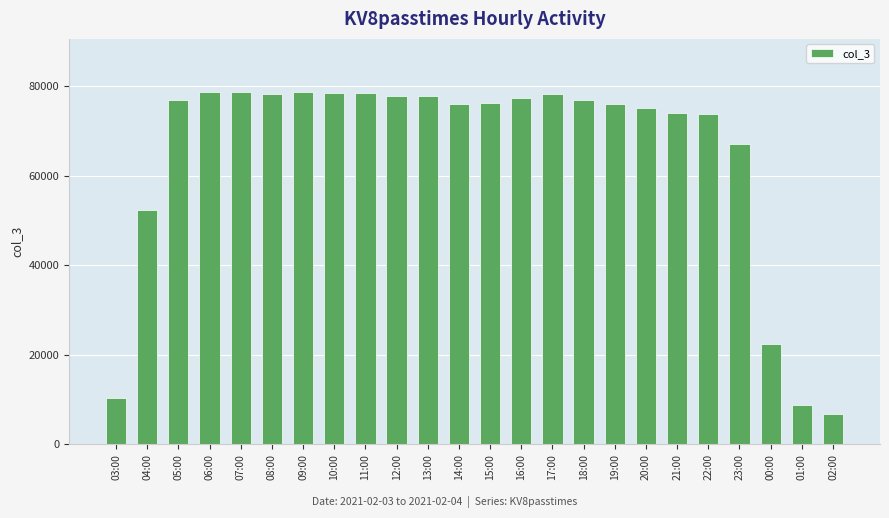

What is the difference between the maximum and minimum values?

71949